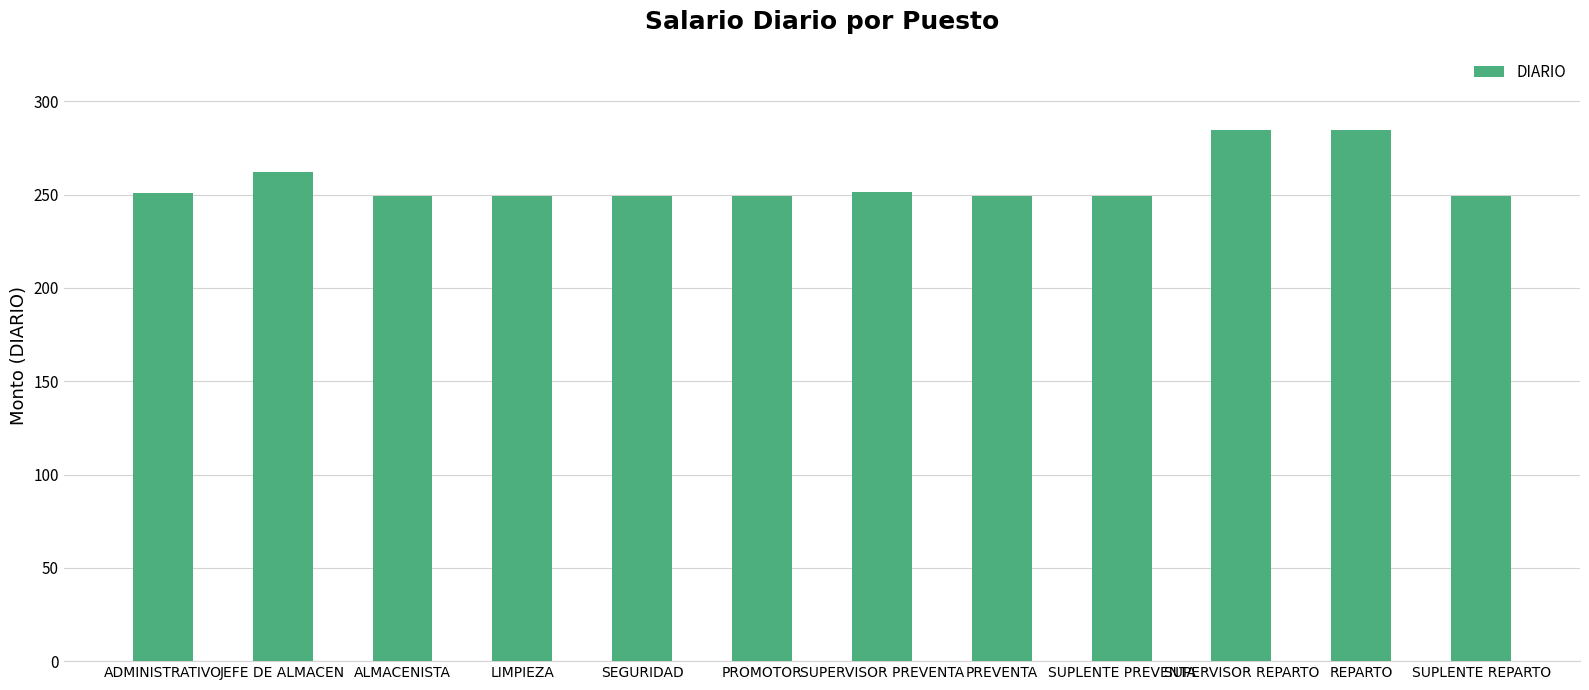

What is the minimum value shown in the chart?

249.2